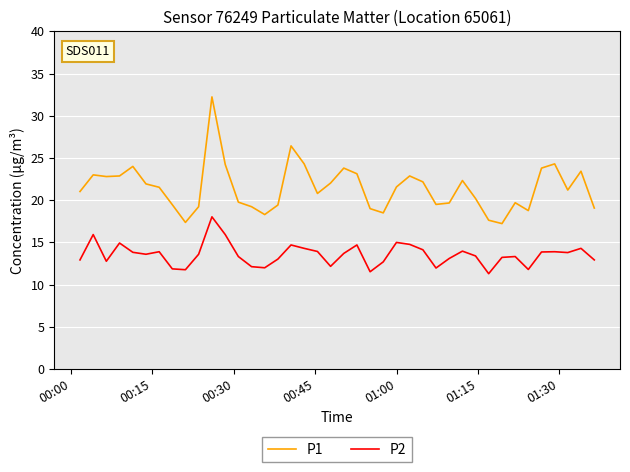

Rank the series by their average value, from lowest to highest.

P2, P1